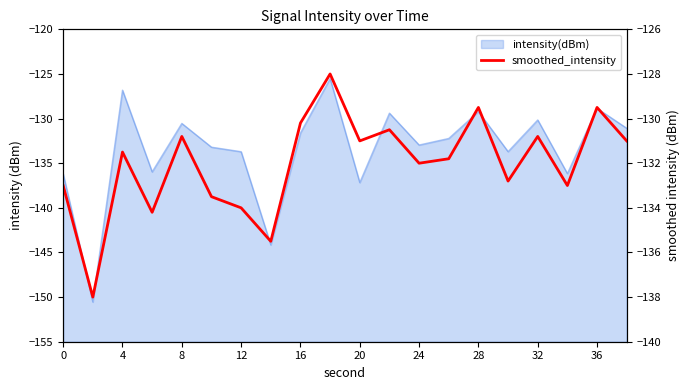

Reading left to right, transcribe all the data shown in this chart.

-133.0	-138.0	-131.5	-134.2	-130.8	-133.5	-134.0	-135.5	-130.2	-128.0	-131.0	-130.5	-132.0	-131.8	-129.5	-132.8	-130.8	-133.0	-129.5	-131.0